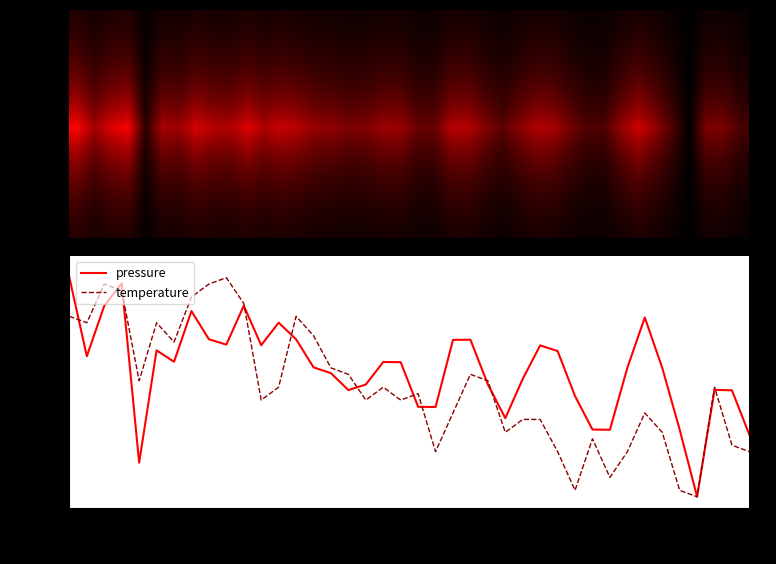

Is this an area chart (filled region under the line)?

No